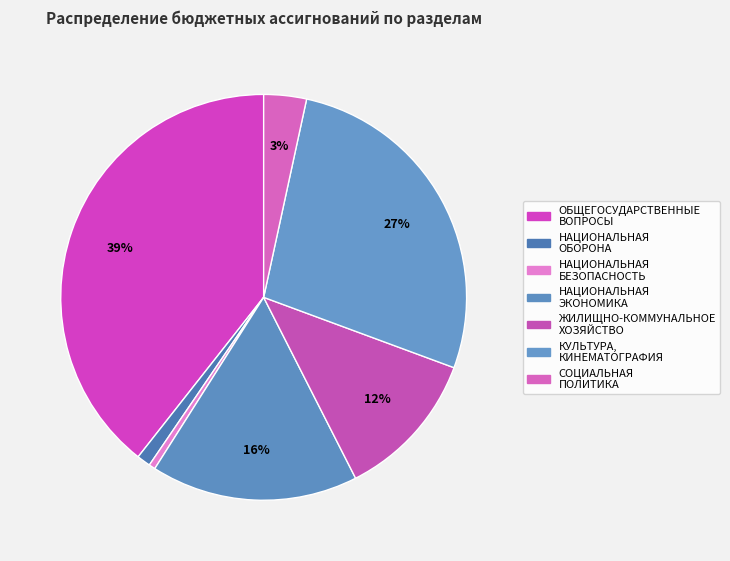

Rank the categories by value from lowest to highest.

НАЦИОНАЛЬНАЯ БЕЗОПАСНОСТЬ И ПРАВООХРАНИТЕЛЬНАЯ ДЕЯТЕЛЬНОСТЬ, НАЦИОНАЛЬНАЯ ОБОРОНА, СОЦИАЛЬНАЯ ПОЛИТИКА, ЖИЛИЩНО-КОММУНАЛЬНОЕ ХОЗЯЙСТВО, НАЦИОНАЛЬНАЯ ЭКОНОМИКА, КУЛЬТУРА, КИНЕМАТОГРАФИЯ, ОБЩЕГОСУДАРСТВЕННЫЕ ВОПРОСЫ